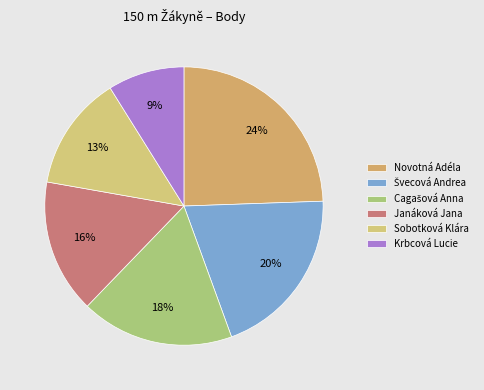

Count the number of slices in the pie.

6